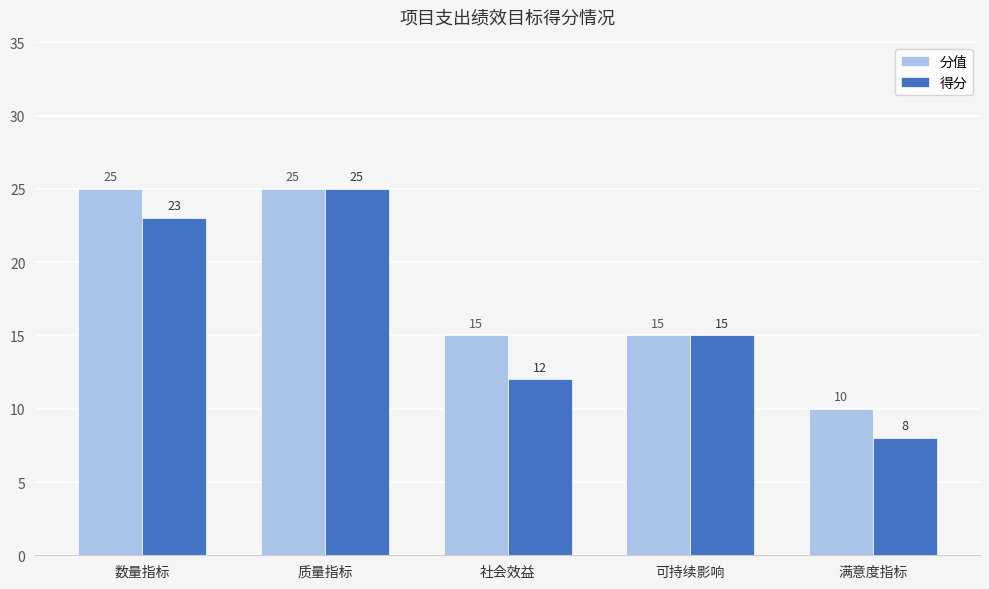

True or false: 得分 has a value of 5 at 可持续影响.

False